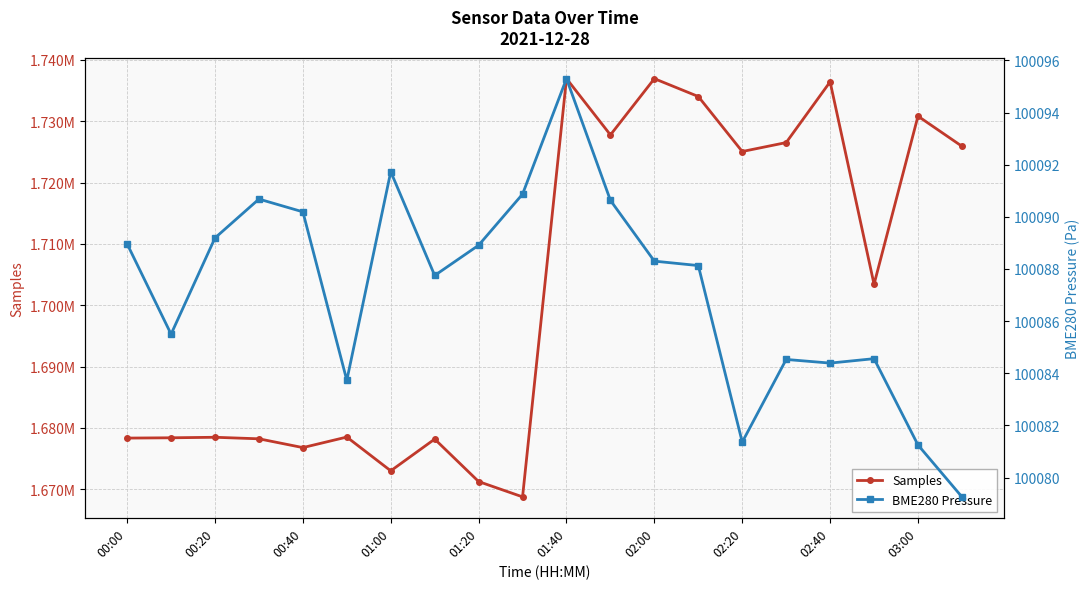

Is it true that Samples equals 2756436.3 at 01:40?

False